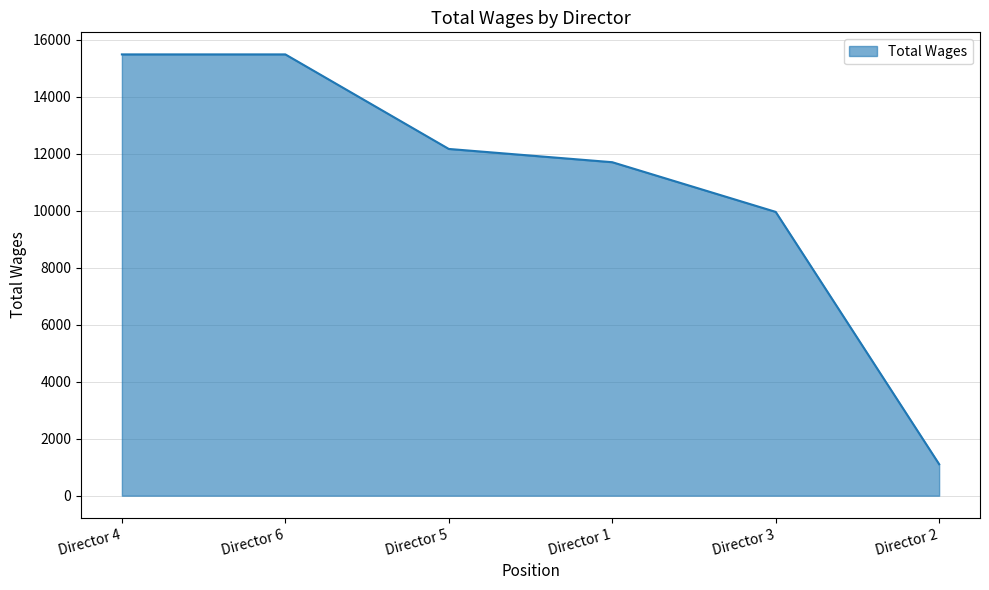

Count the values in the range 9957 to 15482.

5